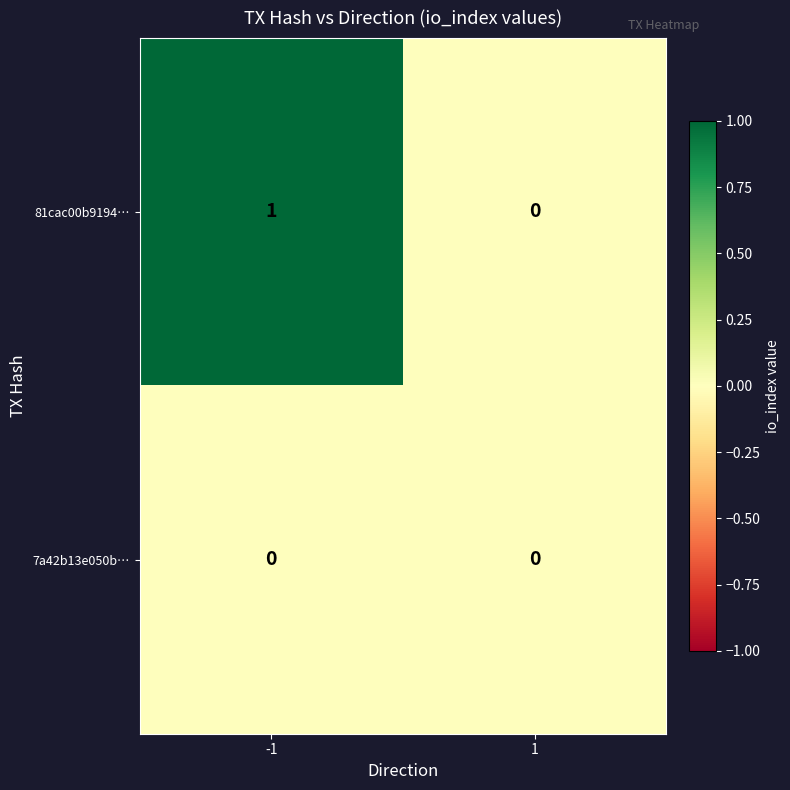

Which series has the largest total across all categories?

81cac00b9194…